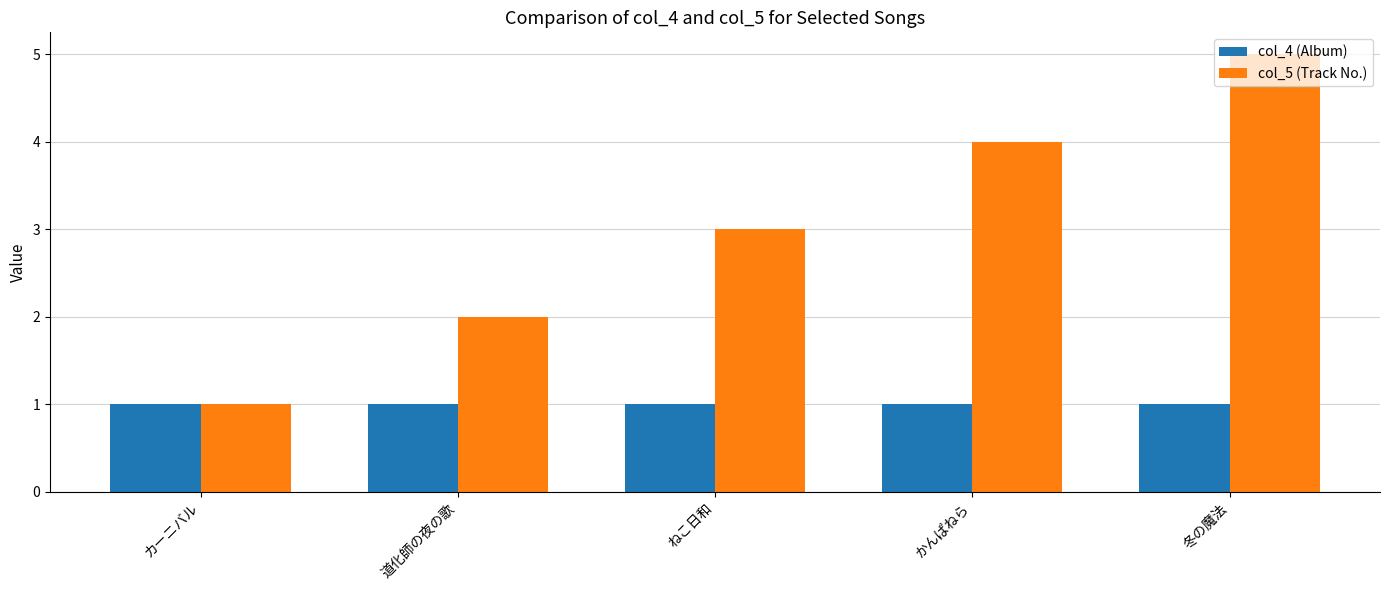

What are all the series names shown in the legend?

col_4 (Album), col_5 (Track No.)